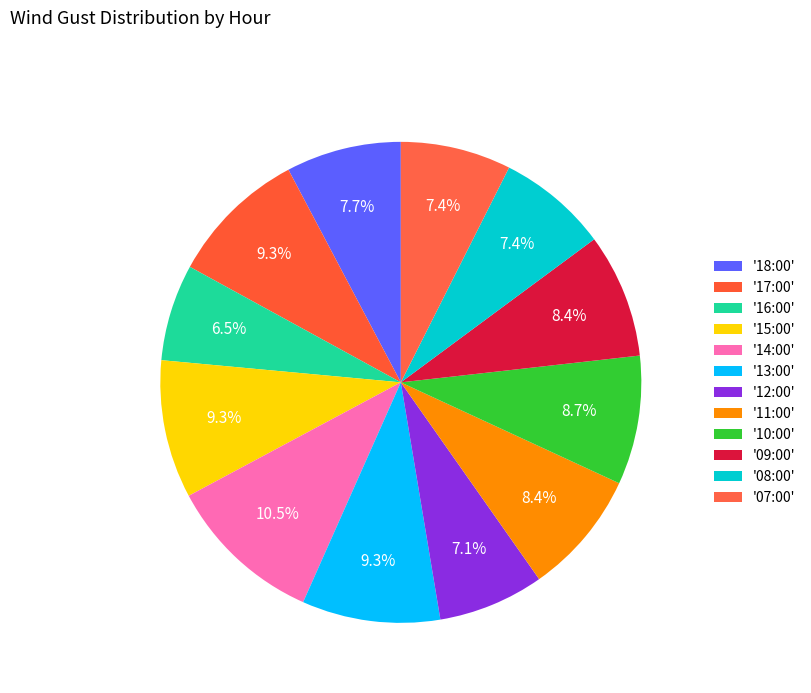

Does any single category account for the majority?

No